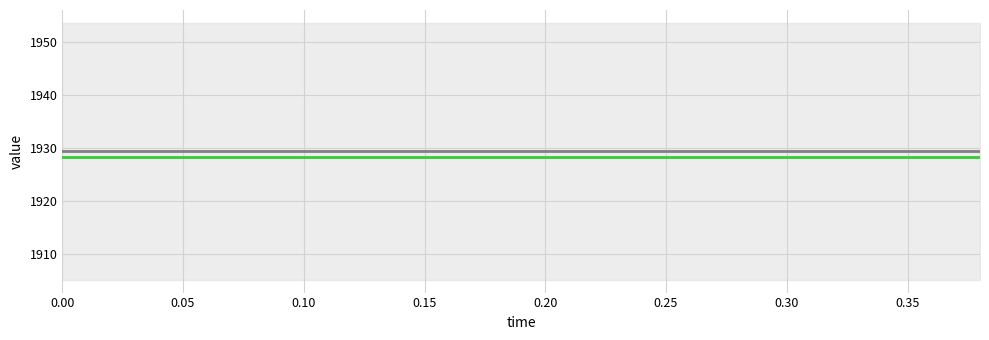

What is the label of the 11th point from the left?

0.20